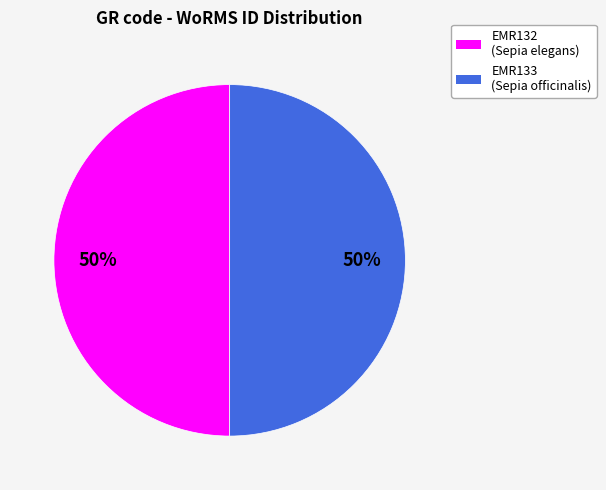

To the nearest percent, what portion does EMR132 represent?

50%